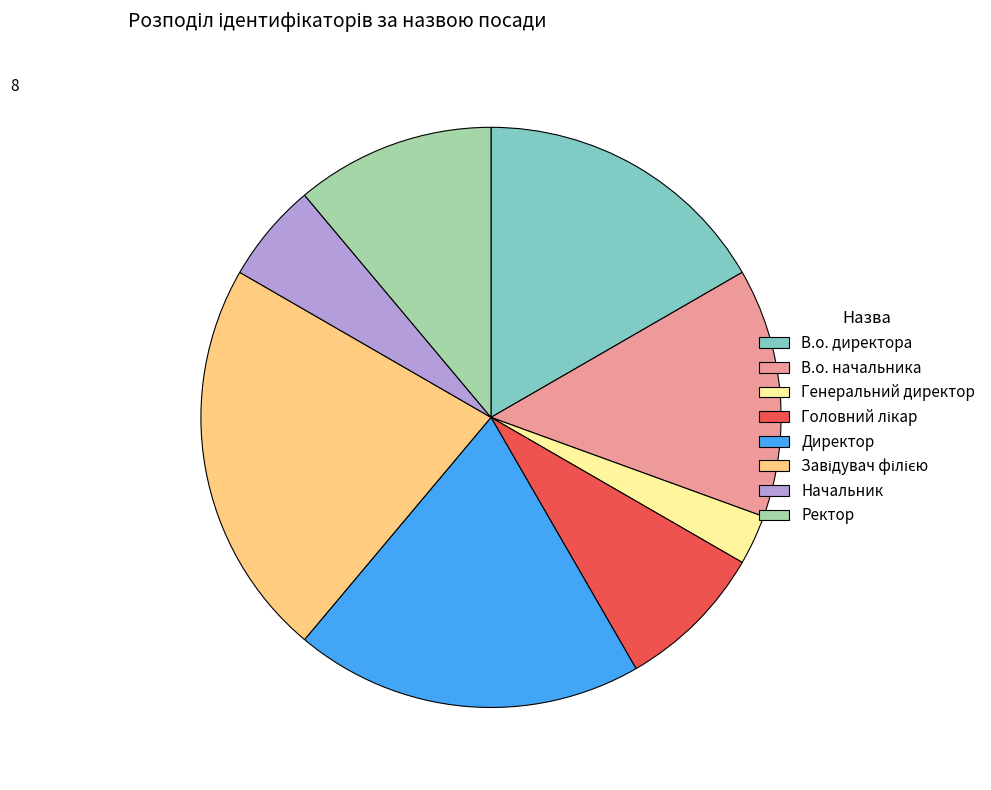

Which category has the smallest portion of the pie?

Генеральний директор